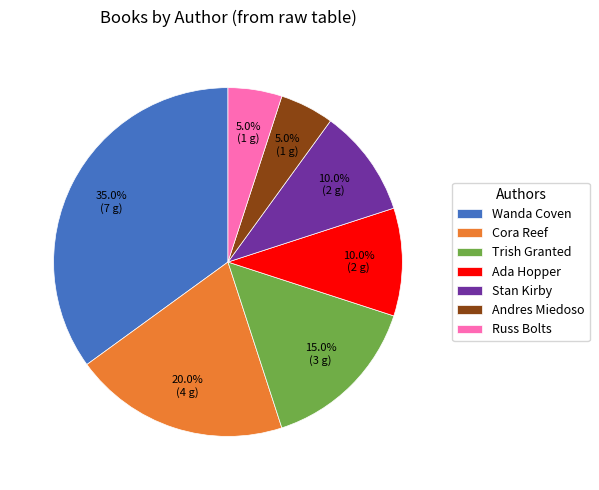

The Trish Granted slice represents 1% of the pie. True or false?

False